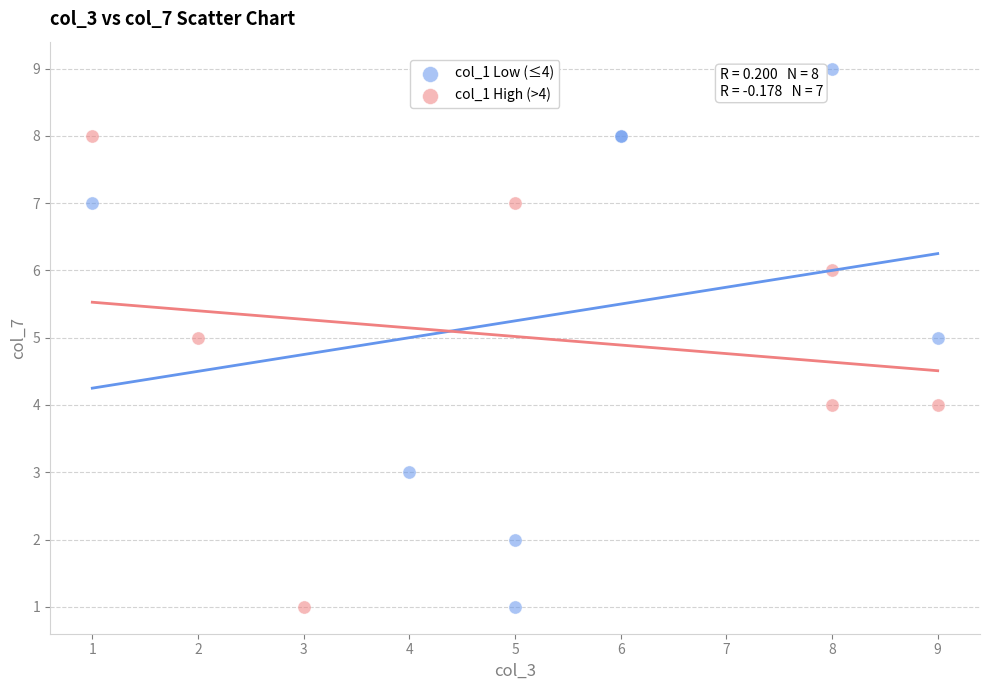

Which series has the largest Y range (max minus min)?

col_1 Low (≤4)